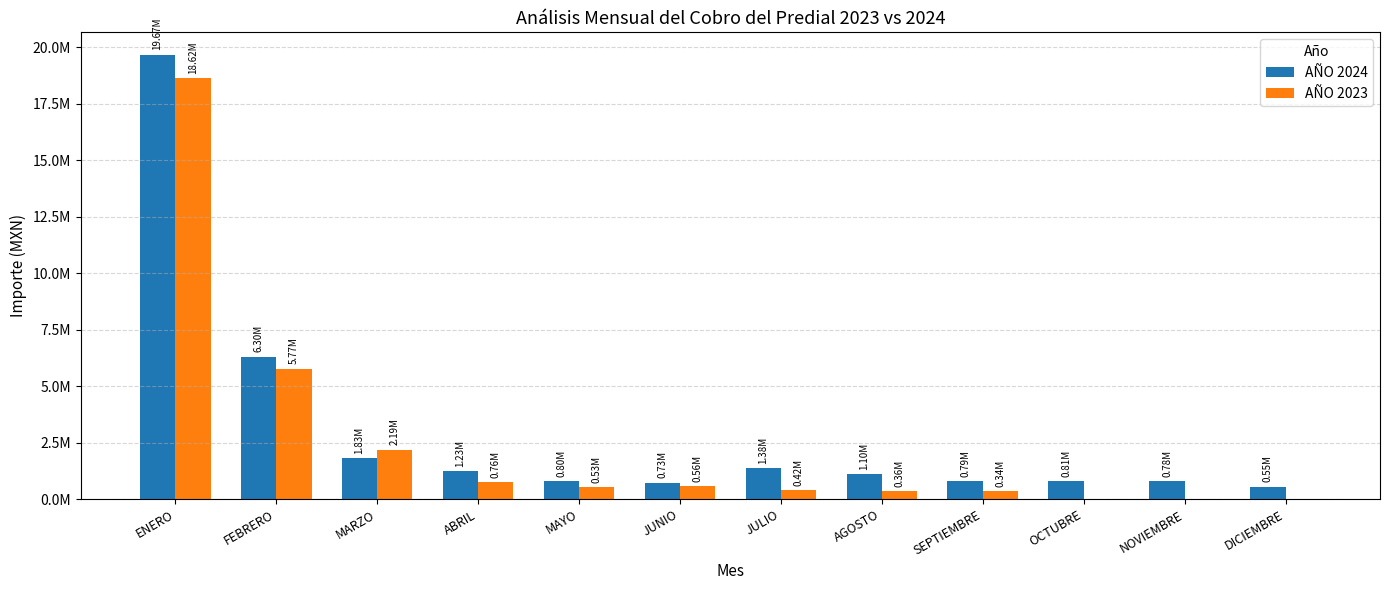

List the series in order of their overall mean, lowest first.

AÑO 2023, AÑO 2024